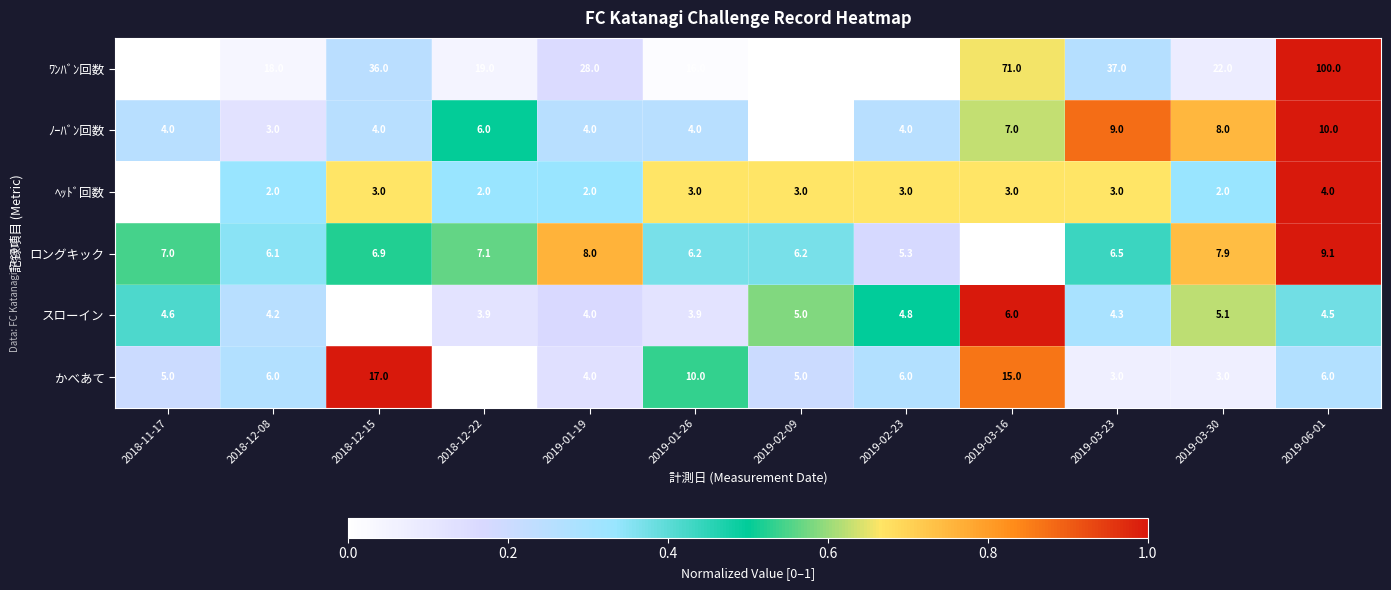

Is it true that ﾜﾝﾊﾞﾝ回数 equals 3.4 at 2018-11-17?

False